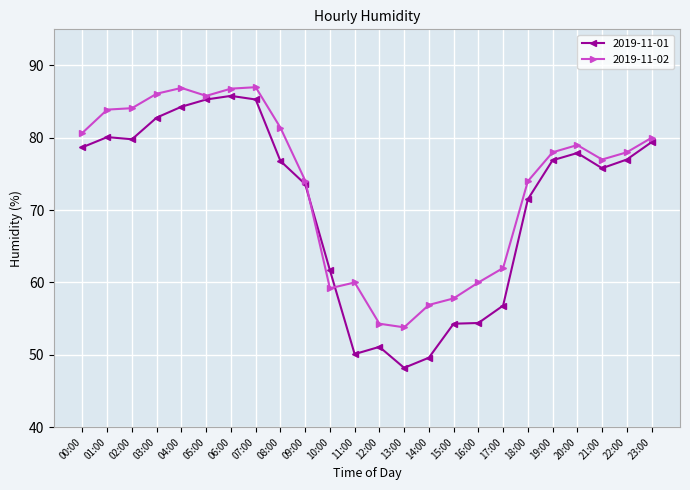

How many lines are shown in the chart?

2